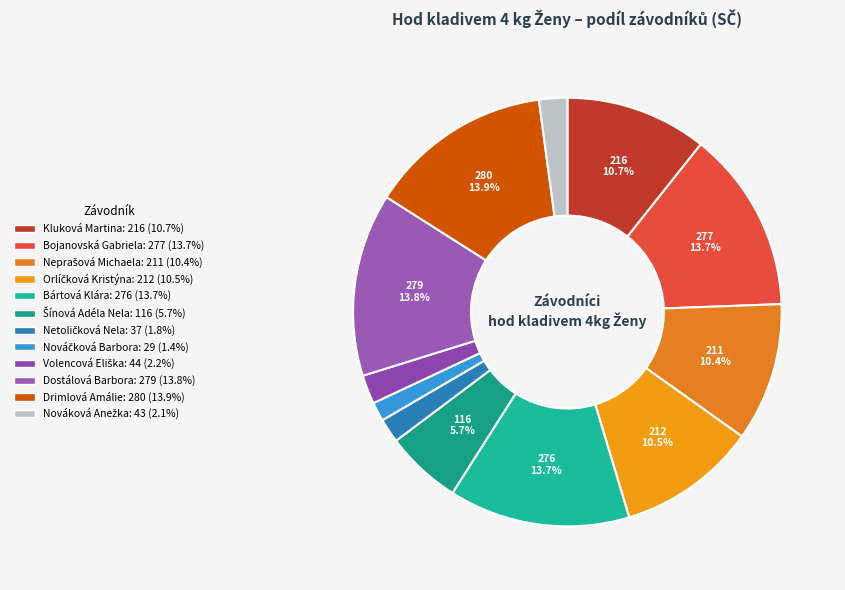

Rank the categories by value from highest to lowest.

Drimlová Amálie, Dostálová Barbora, Bojanovská Gabriela, Bártová Klára, Kluková Martina, Orlíčková Kristýna, Neprašová Michaela, Šínová Adéla Nela, Volencová Eliška, Nováková Anežka, Netoličková Nela, Nováčková Barbora